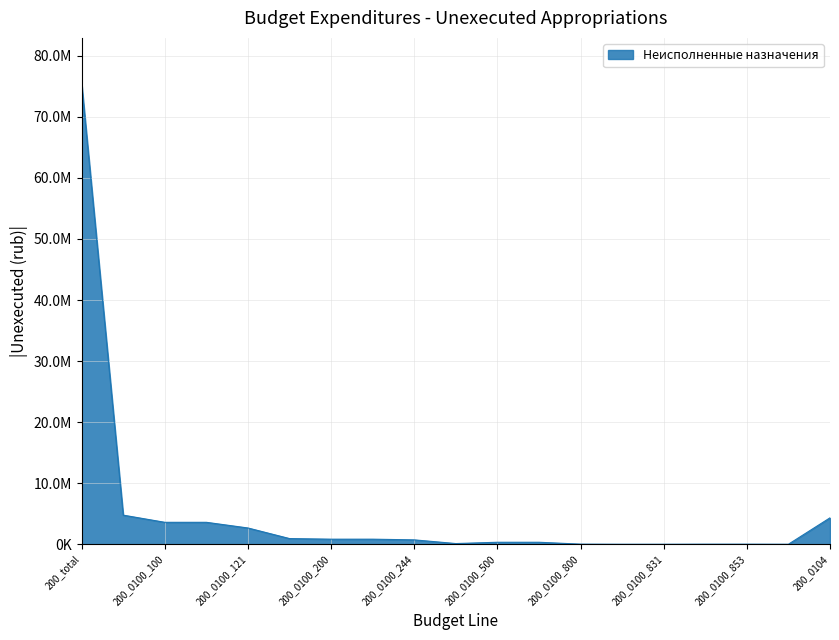

Where is the data nearest to the value 37699119?

200_0100